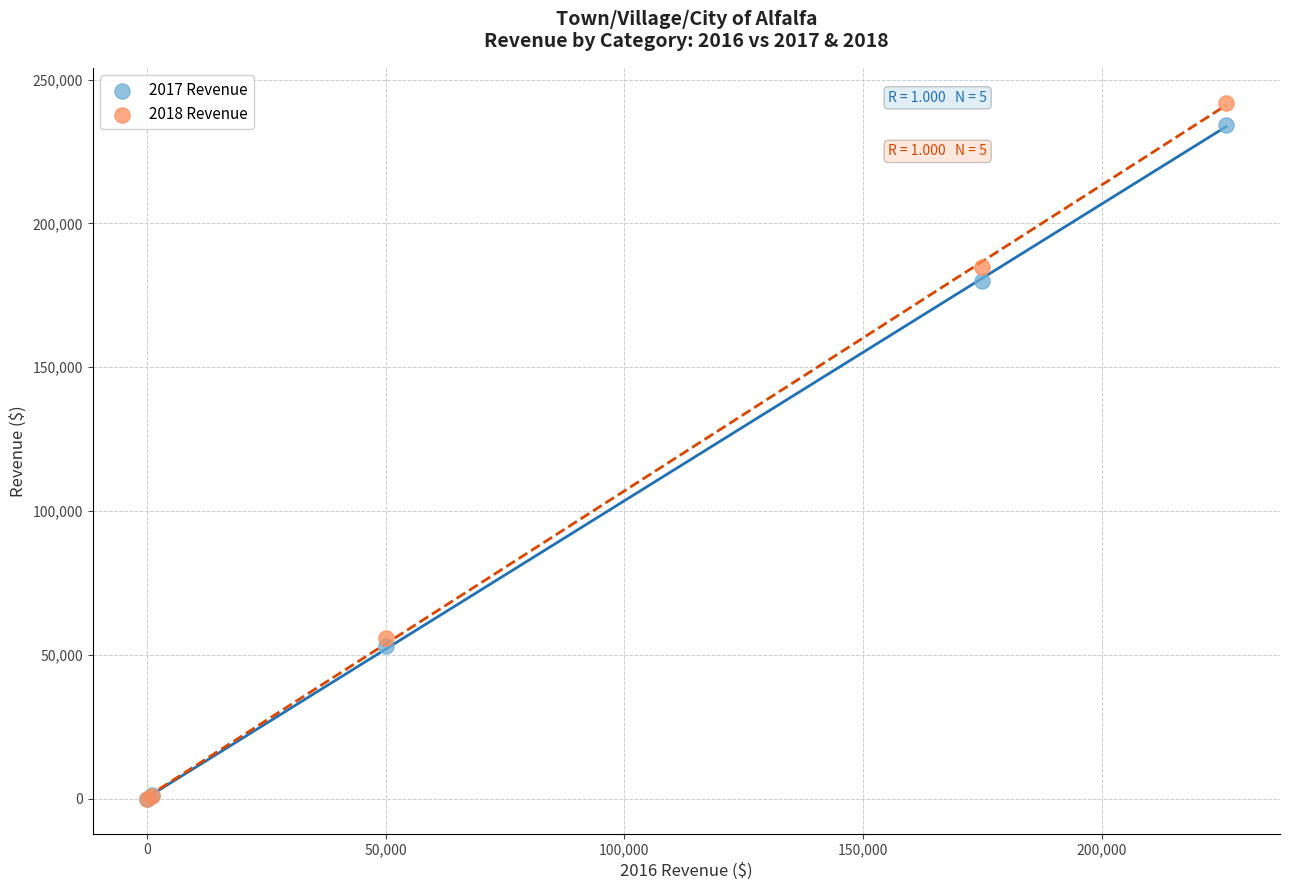

Across all series, what Y value is closest to 121000?

180000